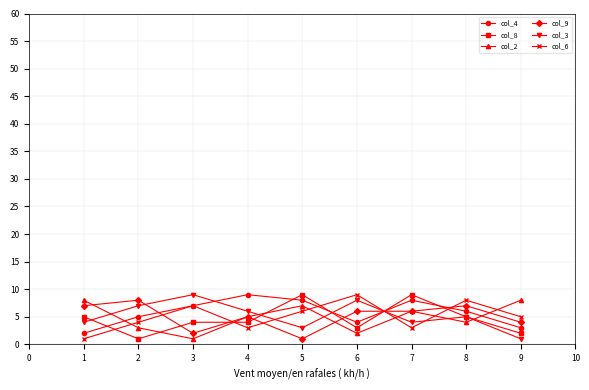

Is the value of col_6 at 1 greater than the value of col_2 at 8?

No